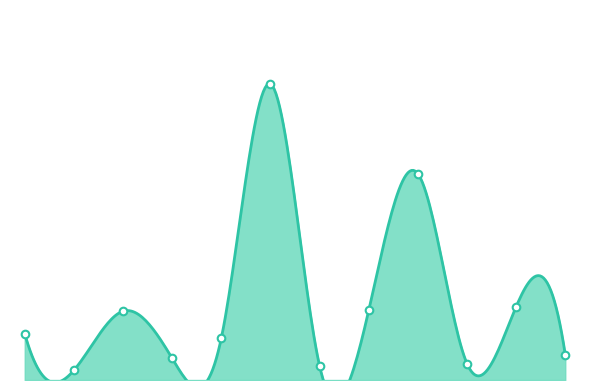

Which series contains the highest Y value?

Raymond S. Burton